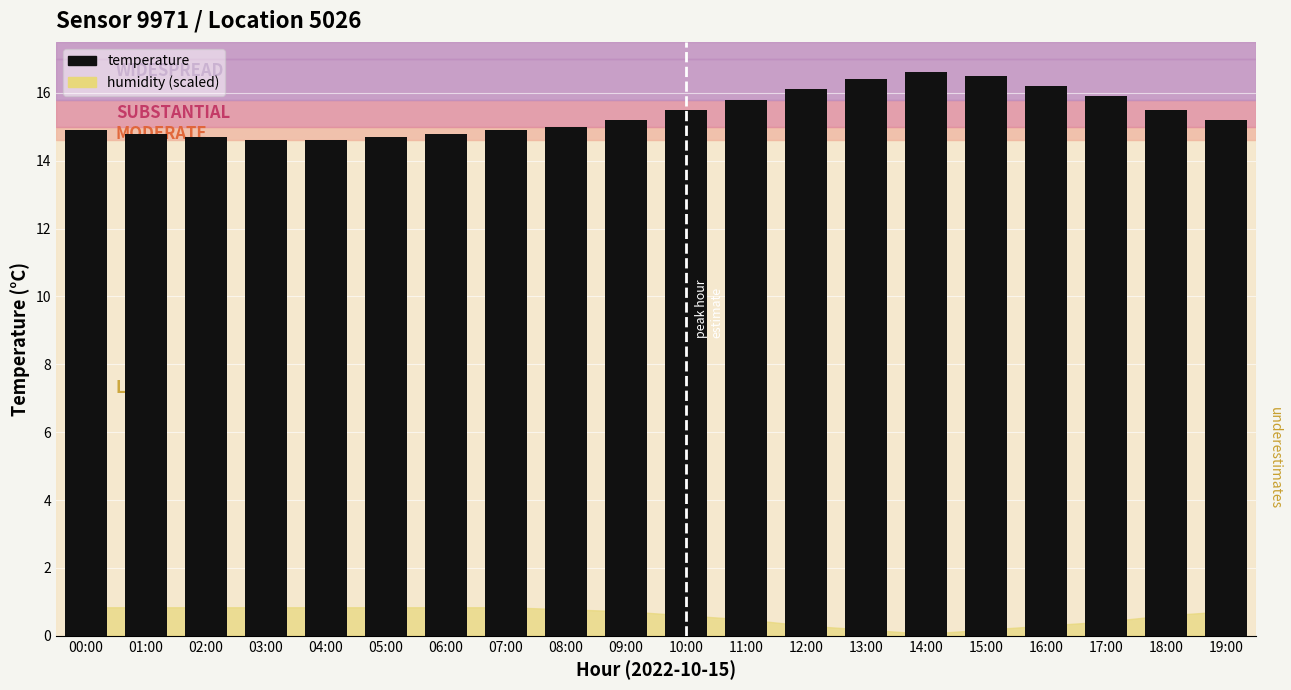

What is the label of the 12th bar from the right?

08:00